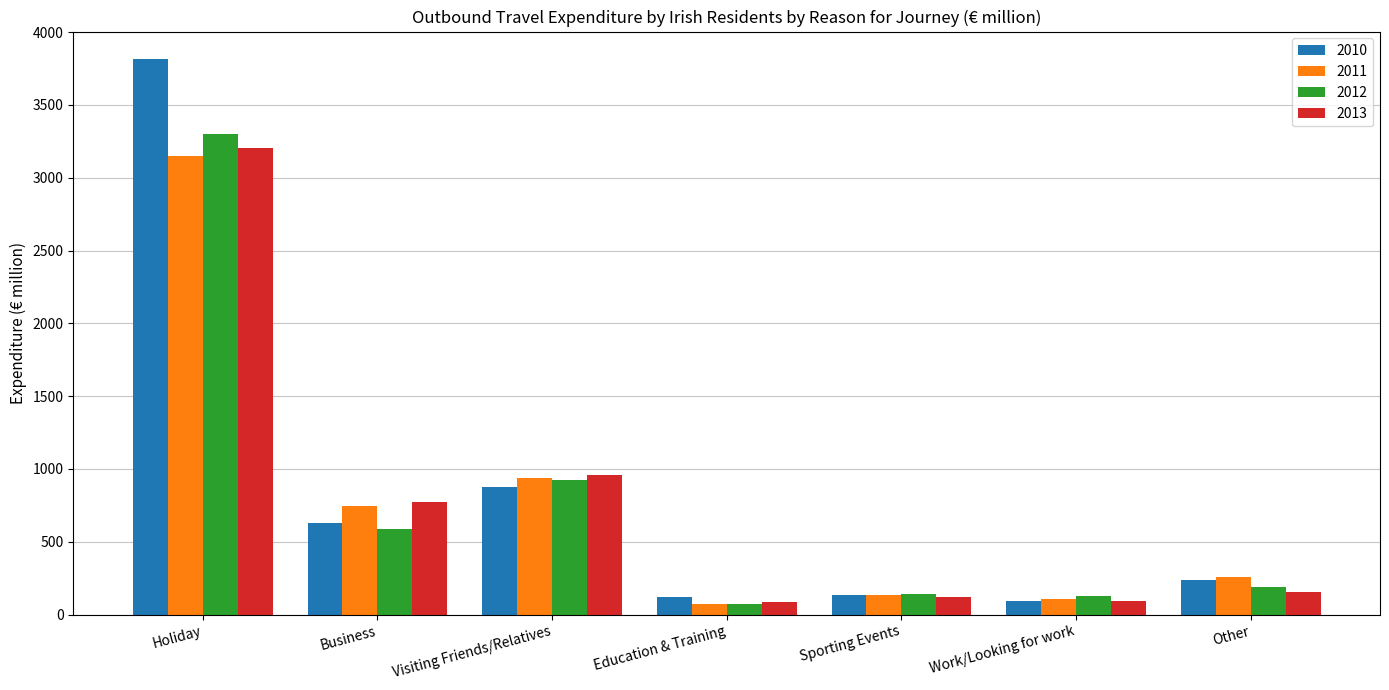

Where is 2012 nearest to the value 1688?

Visiting Friends/Relatives